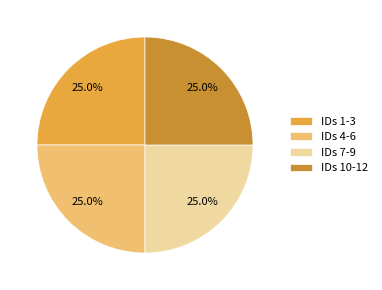

What percentage is NOT represented by IDs 7-9?

75.0%